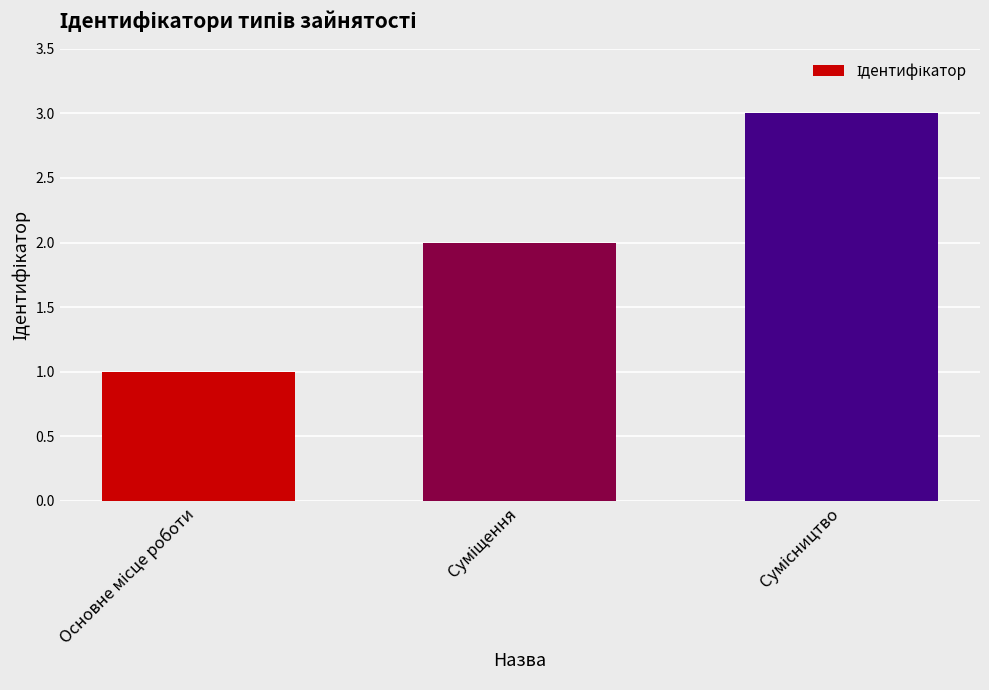

Count the number of categories in the chart.

3